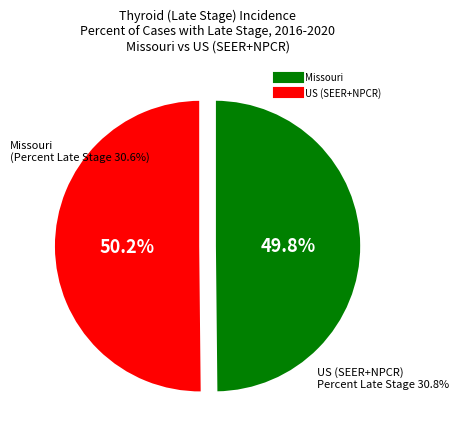

Rank the categories by value from highest to lowest.

US (SEER+NPCR), Missouri